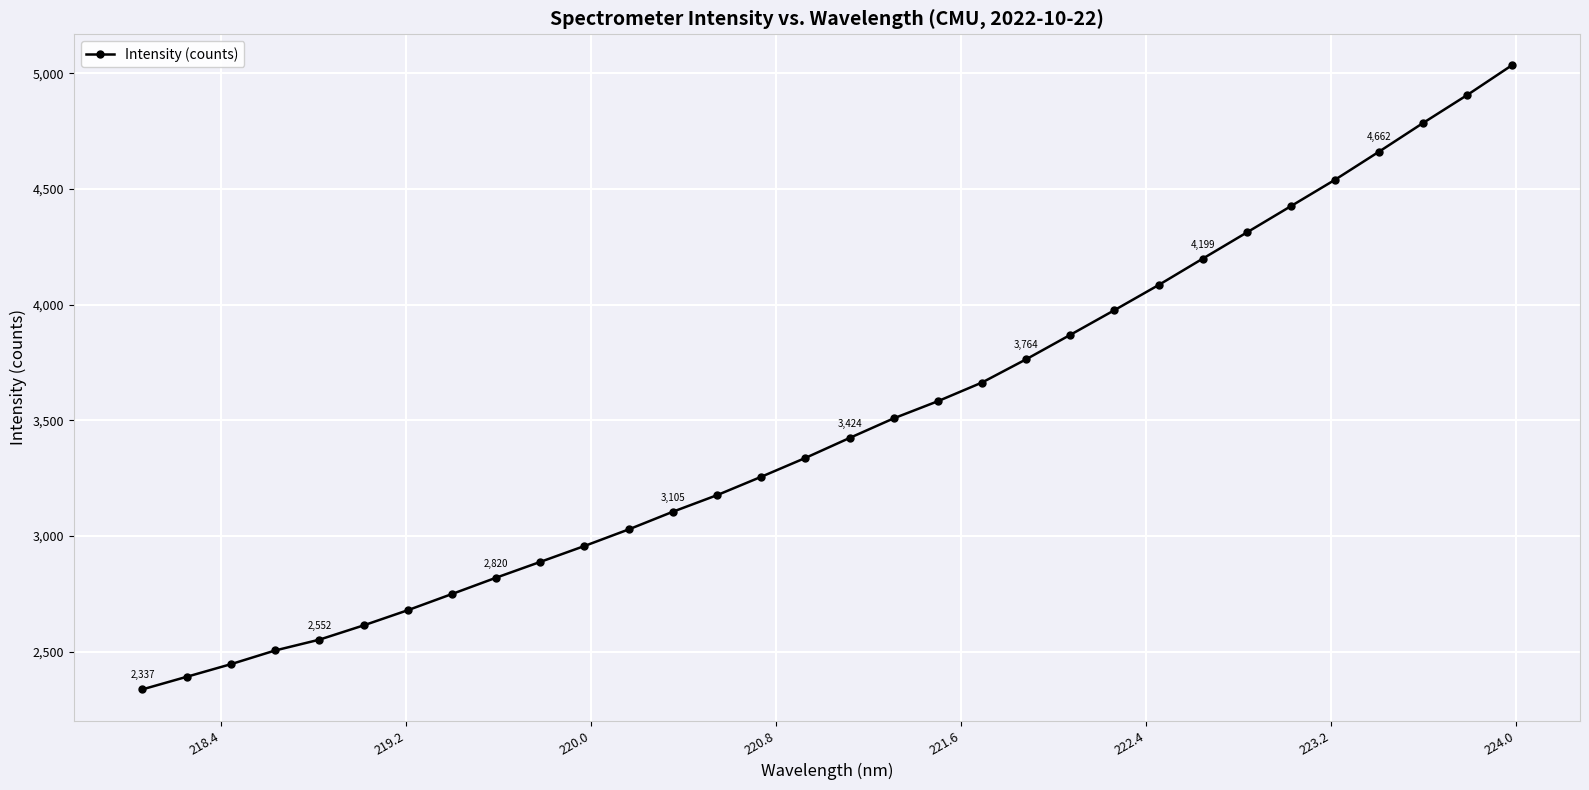

What is the value of the 29th point from the left?

4662.1